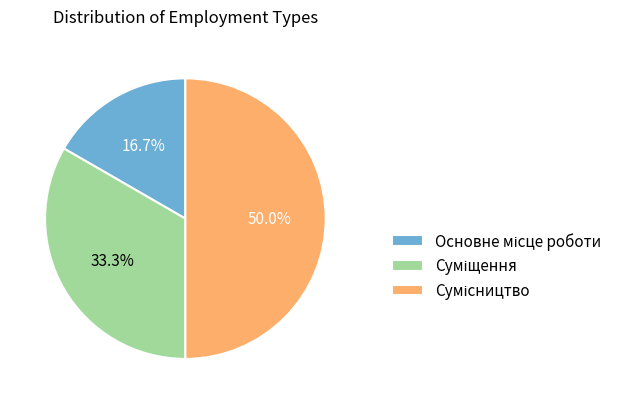

Does Суміщення account for over 50% of the chart?

No